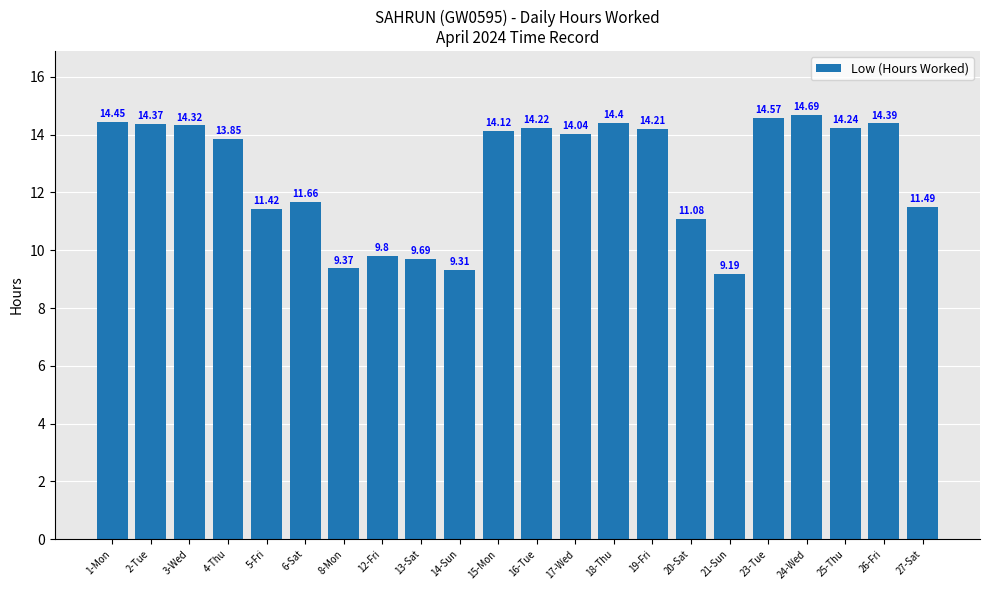

List the labels in order of value, smallest first.

21-Sun, 14-Sun, 8-Mon, 13-Sat, 12-Fri, 20-Sat, 5-Fri, 27-Sat, 6-Sat, 4-Thu, 17-Wed, 15-Mon, 19-Fri, 16-Tue, 25-Thu, 3-Wed, 2-Tue, 26-Fri, 18-Thu, 1-Mon, 23-Tue, 24-Wed